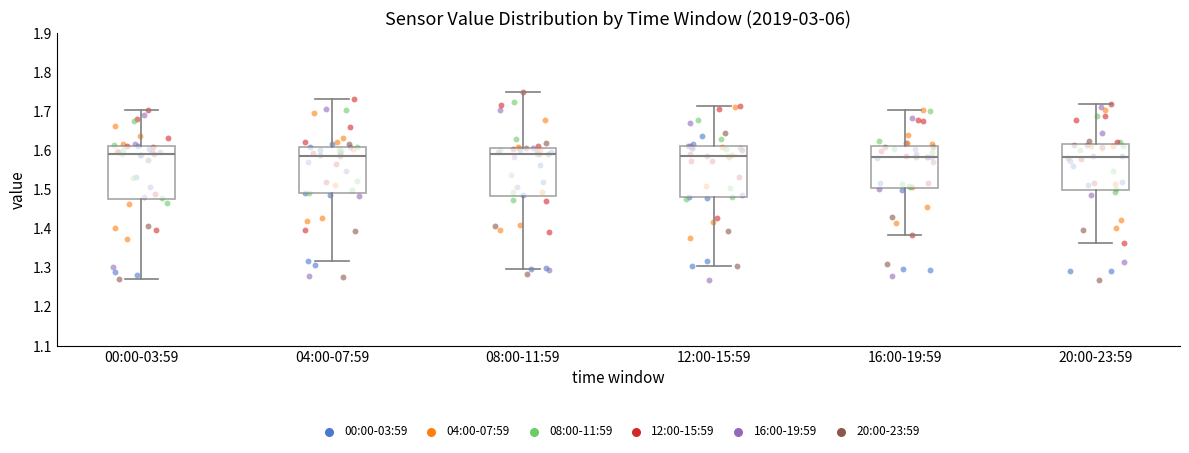

Reading left to right, transcribe this box plot: for each box, give where its median line is, the range the box spans, and where its two whiskers end, as read against the y-axis. The values are not printed on the chart, so give them approximately, as read against the axis.

00:00-03:59: median 1.59, box 1.47 to 1.61, whiskers 1.27 to 1.70
04:00-07:59: median 1.59, box 1.49 to 1.61, whiskers 1.32 to 1.73
08:00-11:59: median 1.59, box 1.48 to 1.61, whiskers 1.30 to 1.75
12:00-15:59: median 1.59, box 1.48 to 1.61, whiskers 1.30 to 1.71
16:00-19:59: median 1.58, box 1.50 to 1.61, whiskers 1.38 to 1.70
20:00-23:59: median 1.58, box 1.50 to 1.62, whiskers 1.36 to 1.72